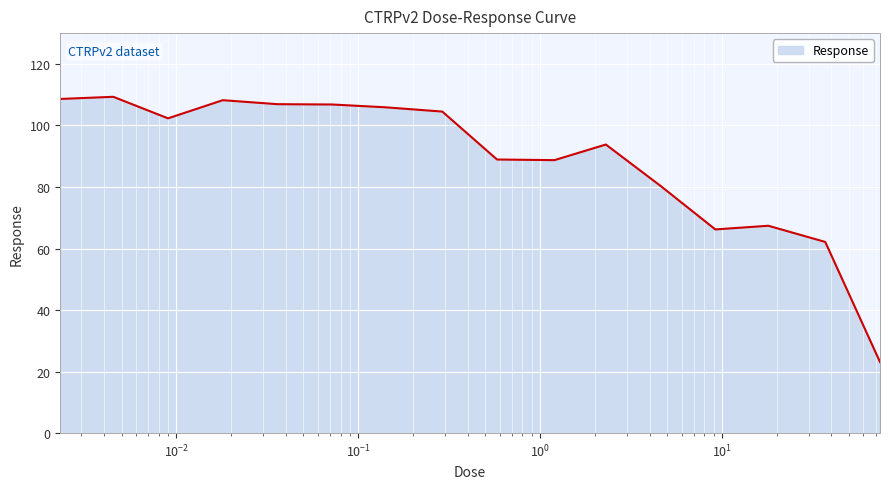

True or false: there are more than 2 points higher than both neighbors.

True